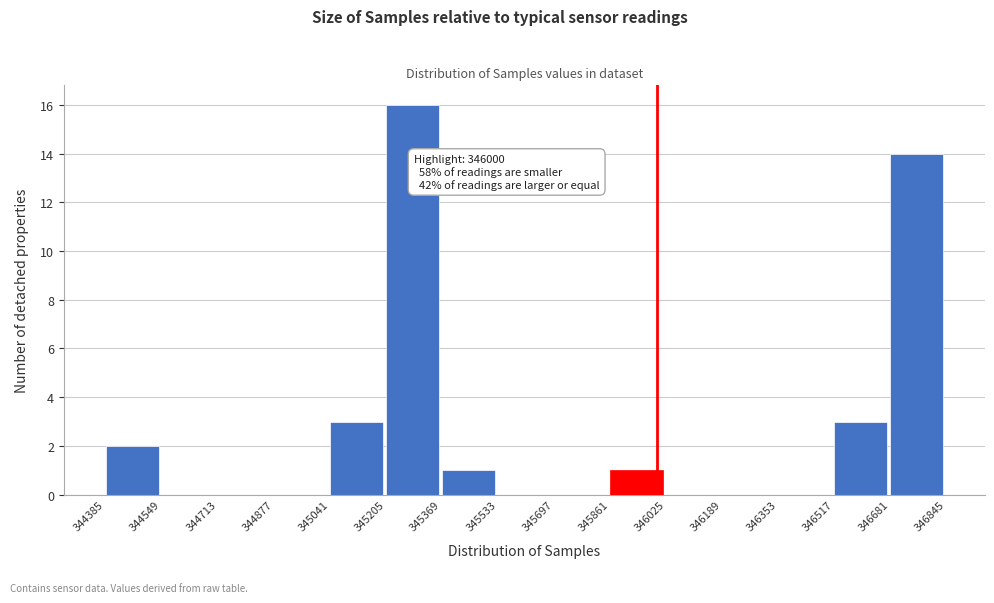

Over which range of the x-axis is the bar tallest?

345205 to 345369